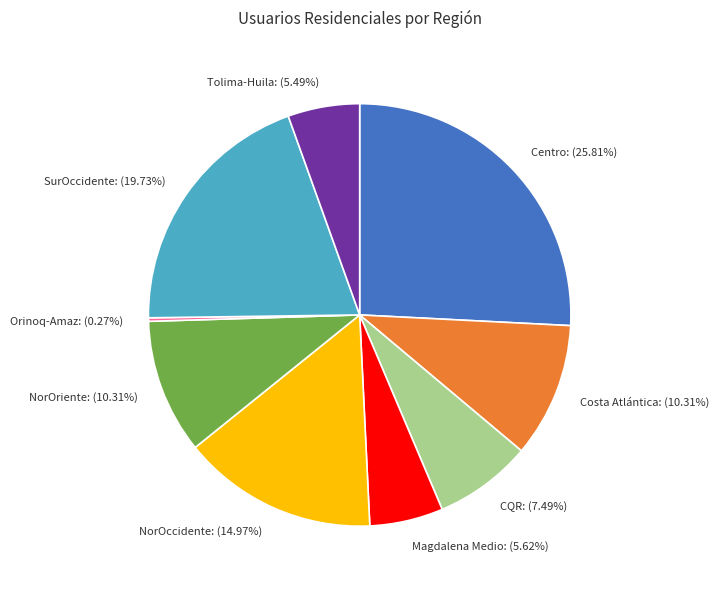

Is Costa Atlántica: (10.31%) the majority of the pie?

No